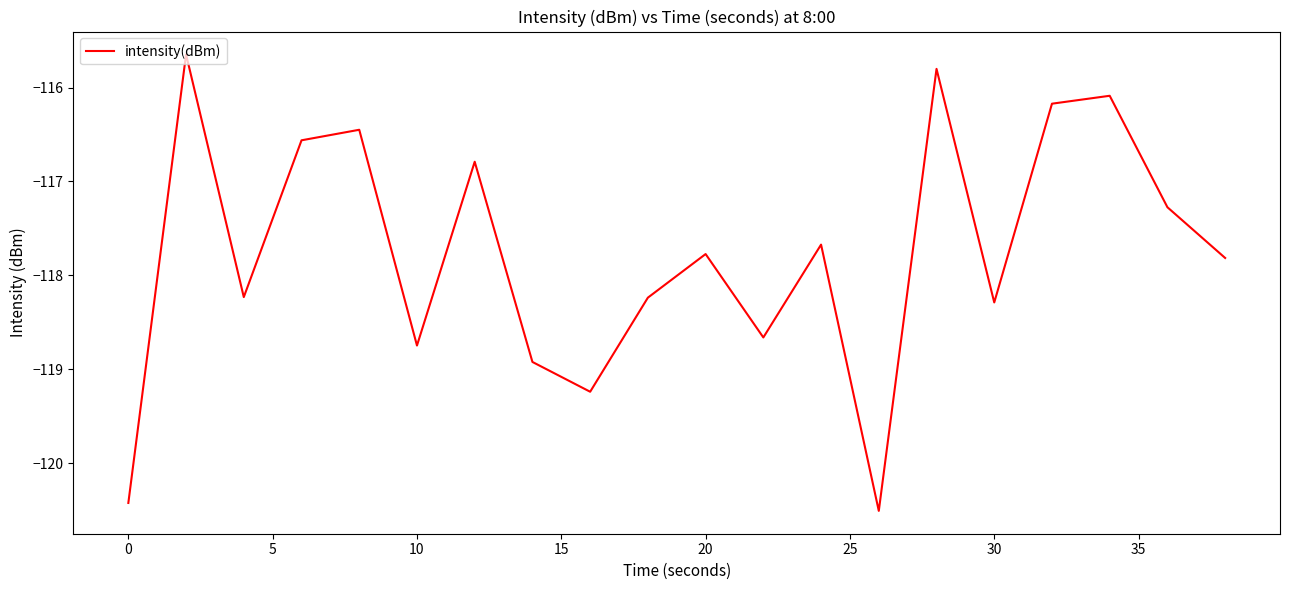

What is the difference between the maximum and minimum values?

4.9